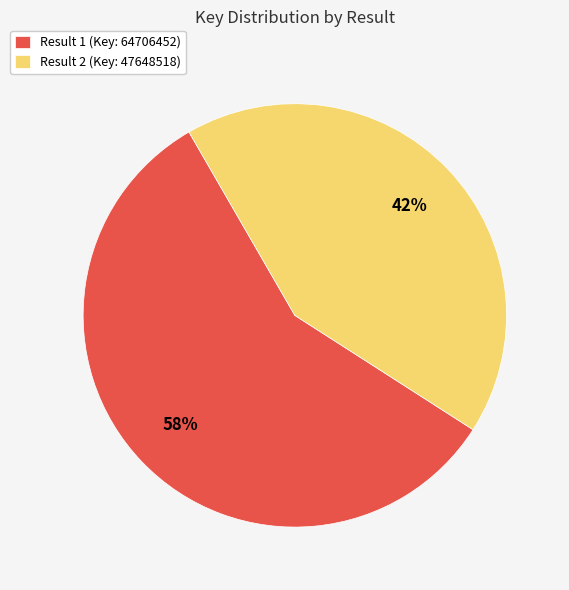

Is it true that Result 1 (Key: 64706452) is 58% of the pie?

True